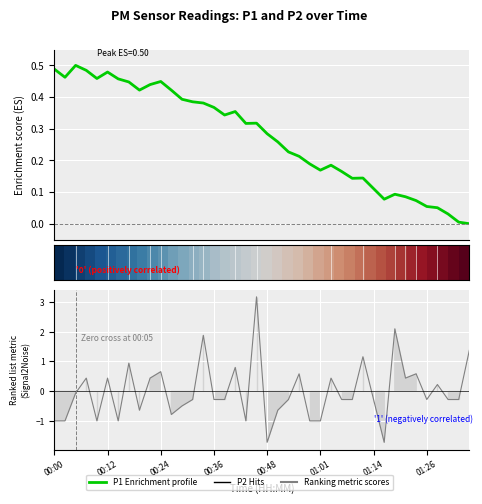

How many lines are shown in the chart?

2